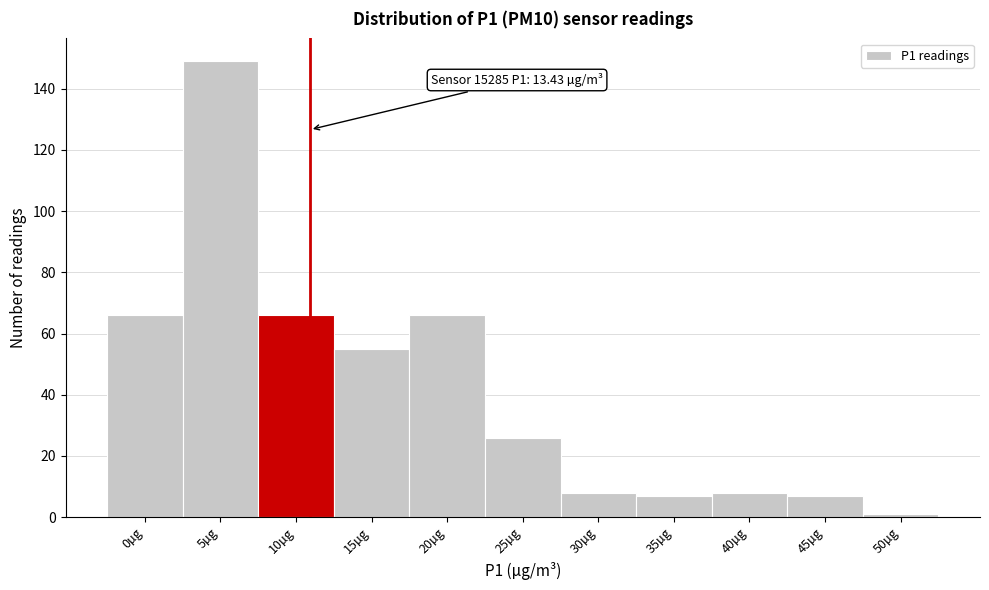

Reading left to right, what are all the values shown in this chart?

0µg=66	5µg=149	10µg=66	15µg=55	20µg=66	25µg=26	30µg=8	35µg=7	40µg=8	45µg=7	50µg=1